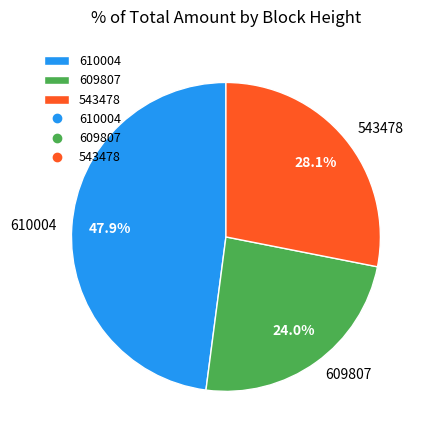

To the nearest percent, what is the combined percentage of 609807 and 610004?

72%